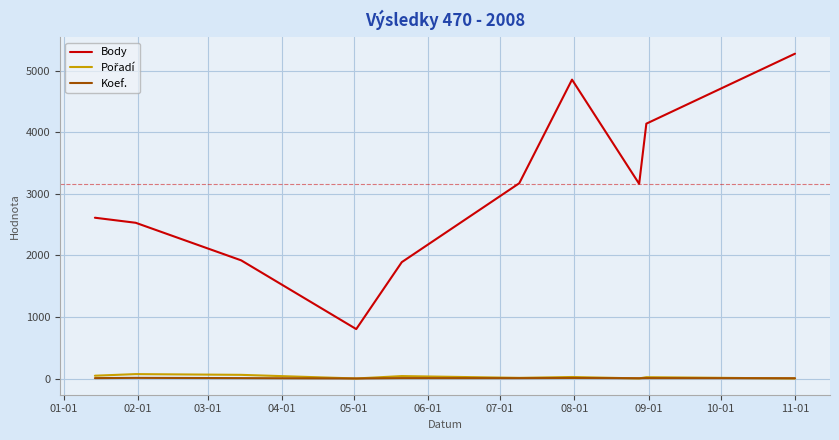

What is the minimum value shown in the chart?

2